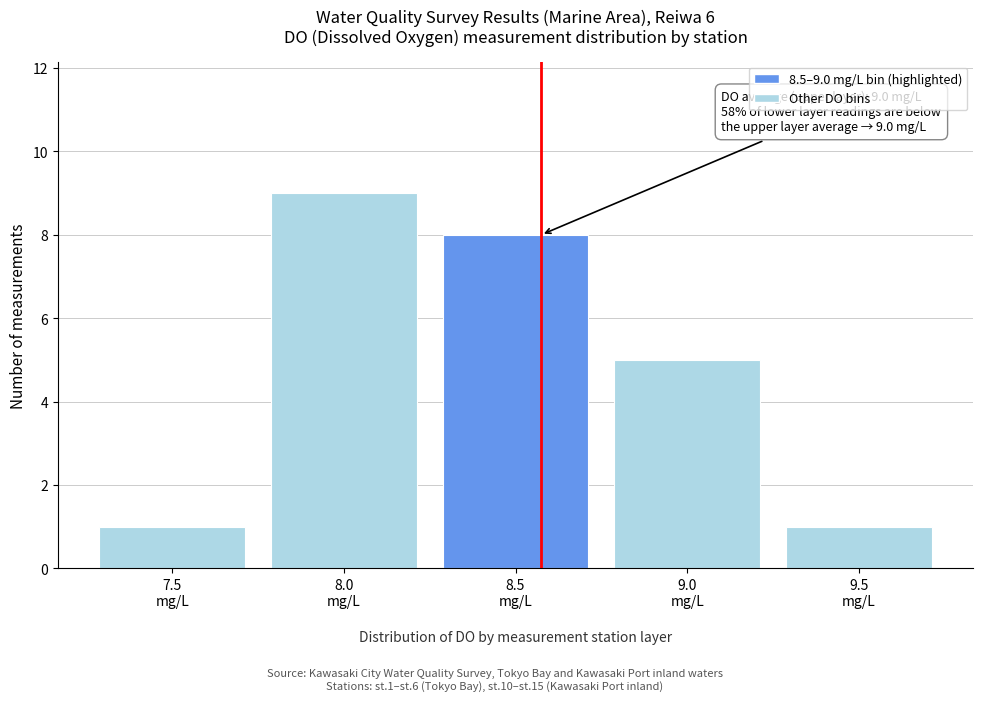

Reading left to right, what are all the values shown in this chart?

1	9	8	5	1